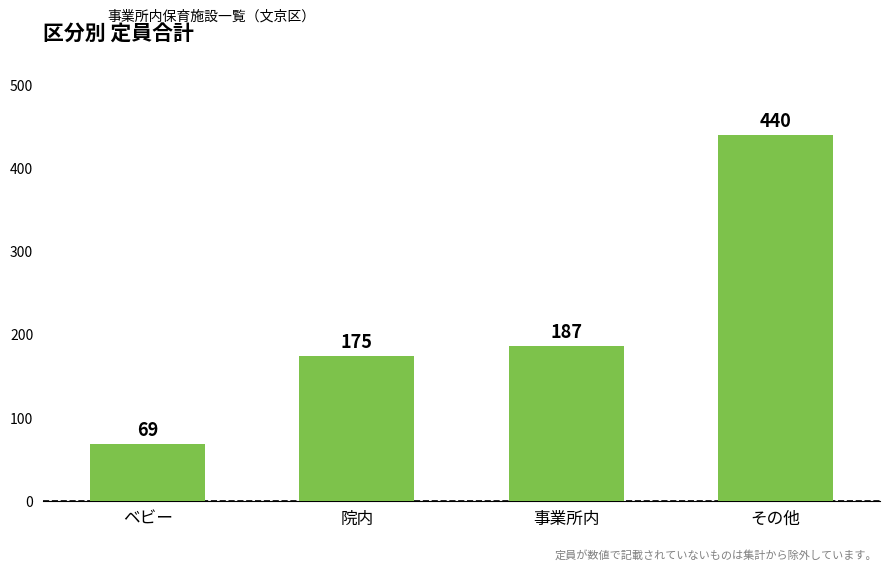

What is the sum of the values at 院内 and ベビー?

244